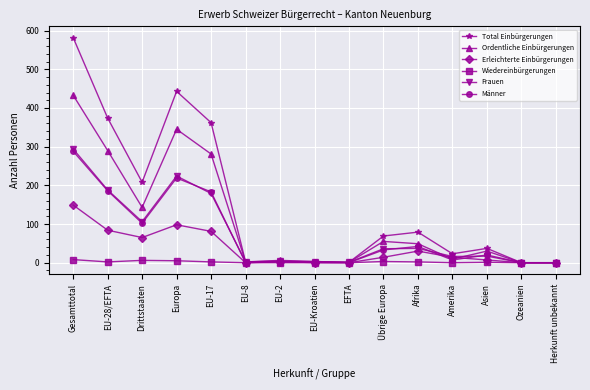

What is the label of the 14th point from the right?

EU-28/EFTA